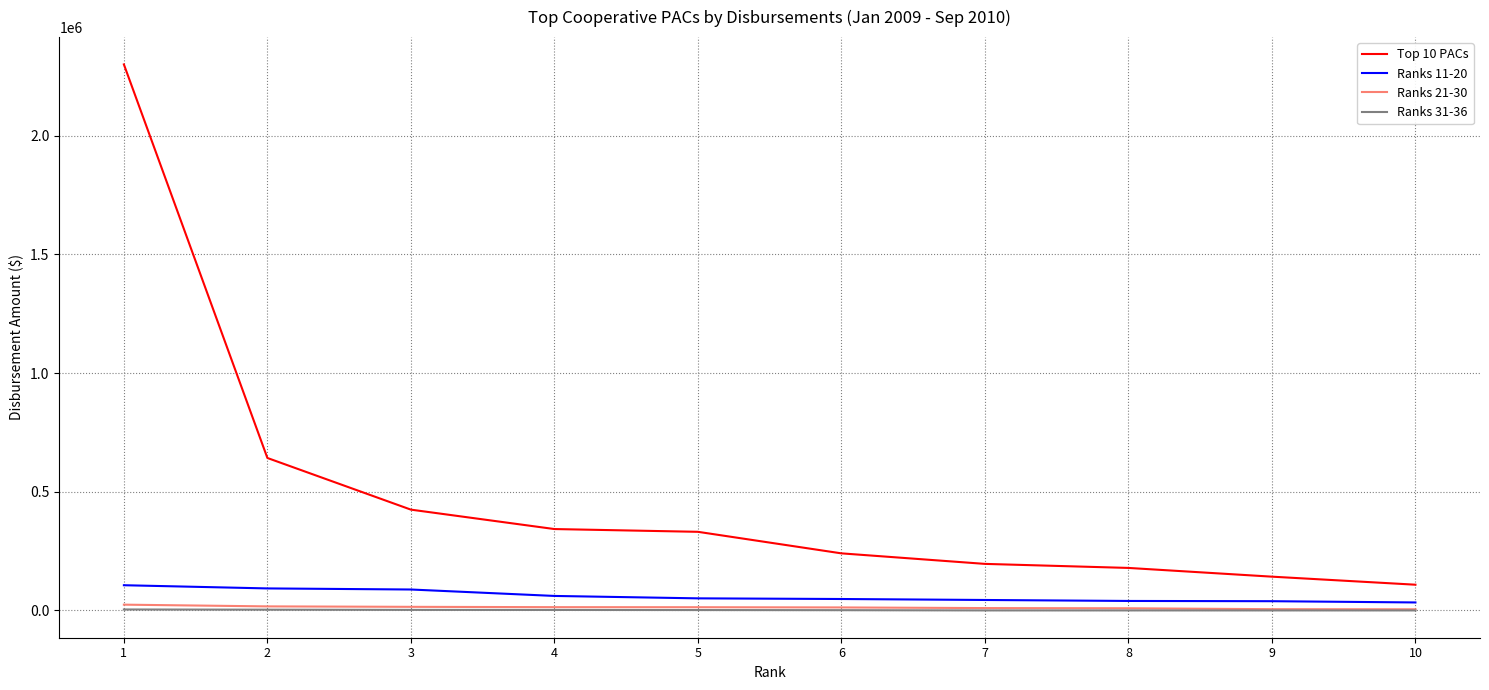

At which category is the sum across all series the highest?

1